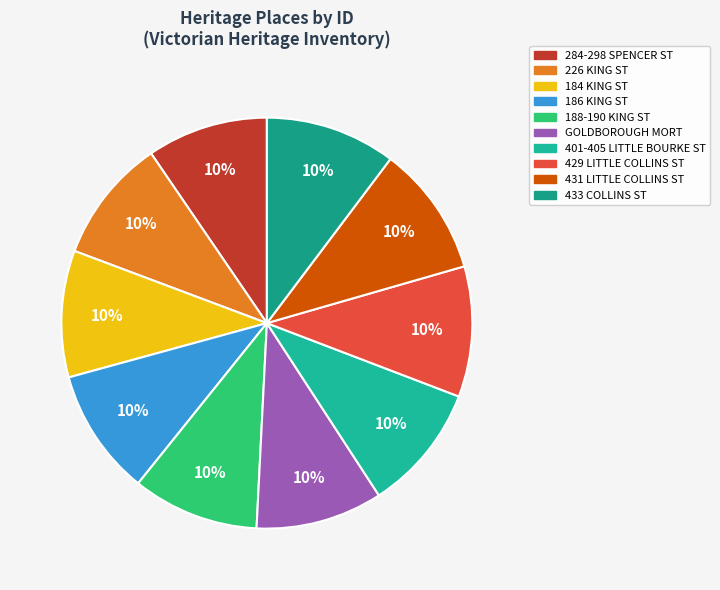

How many slices are in this pie chart?

10